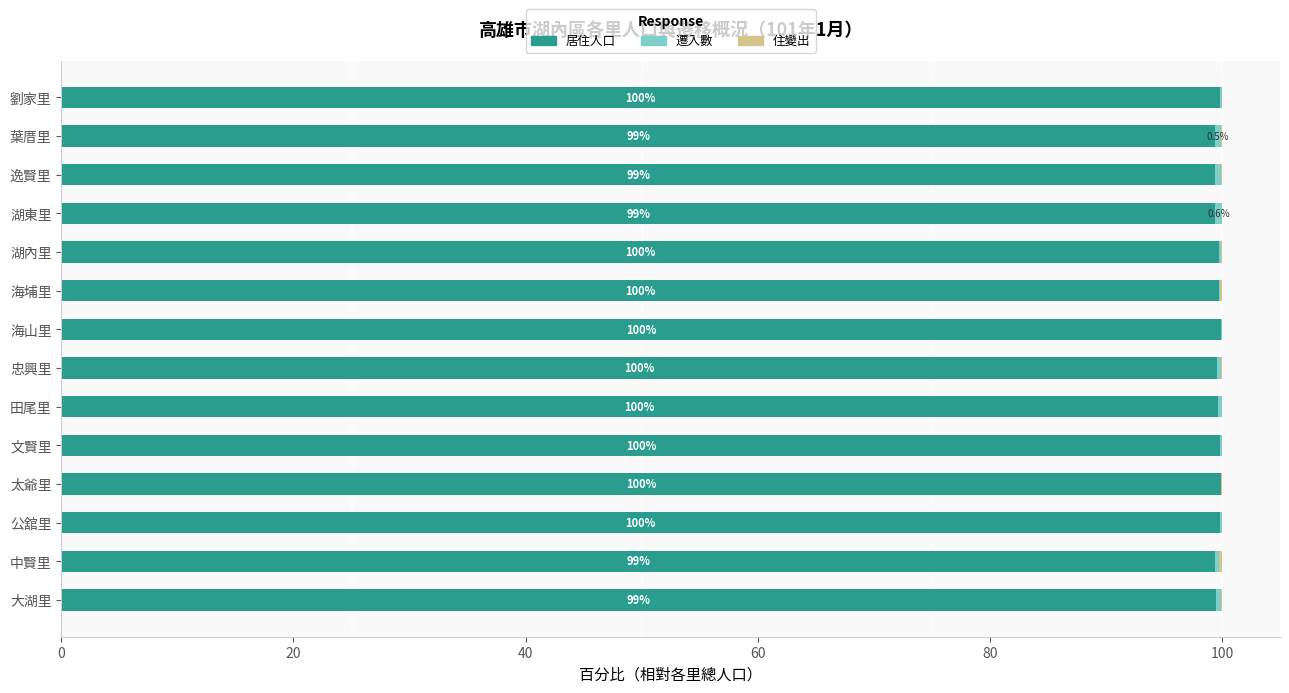

What is the maximum value for 居住人口?

99.9